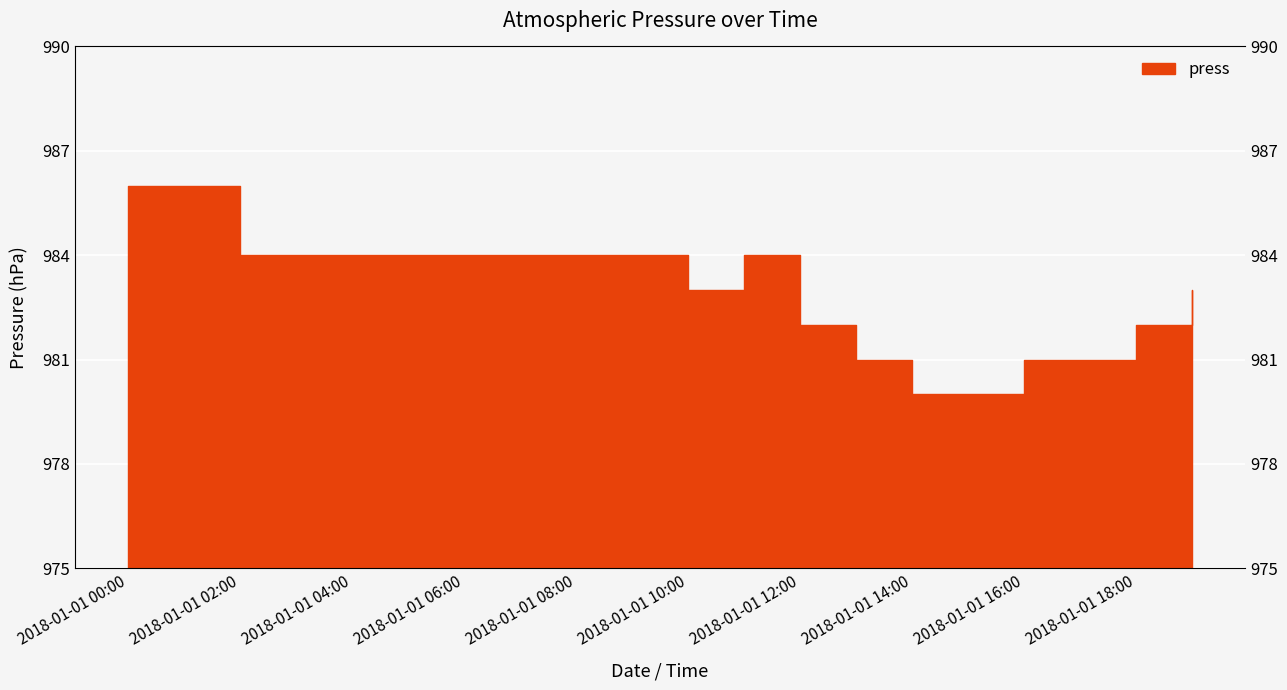

Which has a higher value, 2018-01-01 18:00 or 2018-01-01 15:00?

2018-01-01 18:00